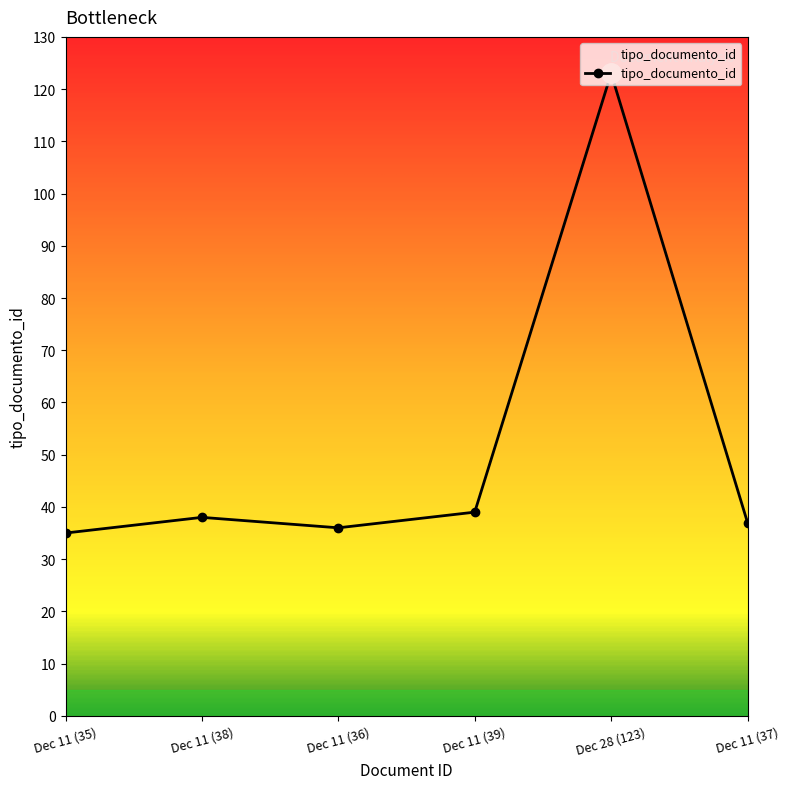

What is the minimum value shown in the chart?

35